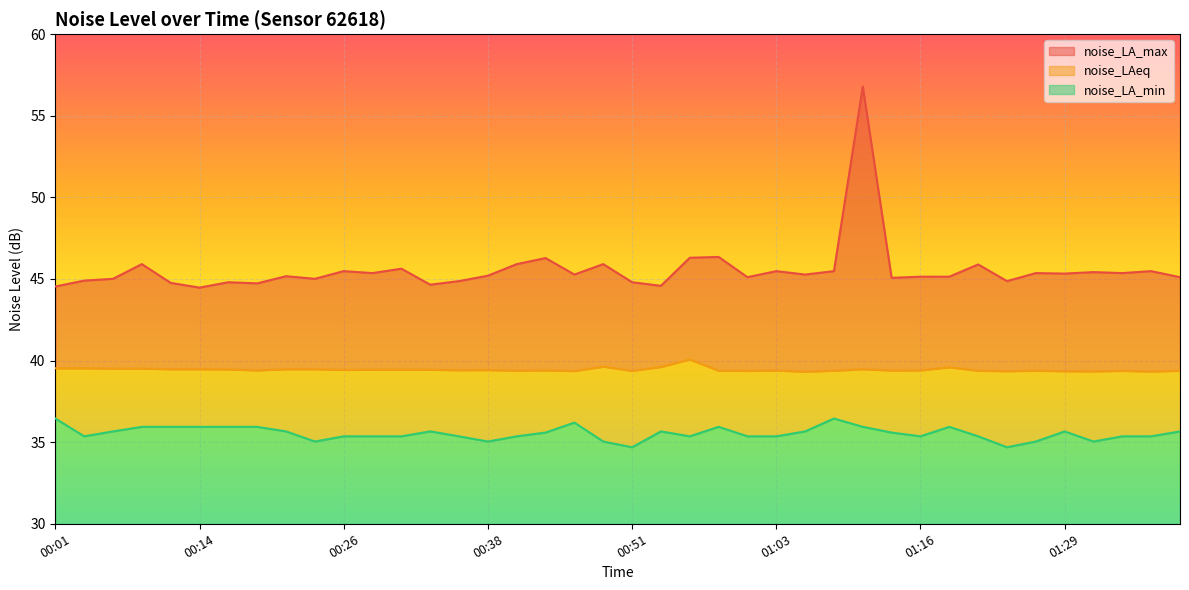

What is the value of the noise_LA_min point at the 8th from the left?

35.9